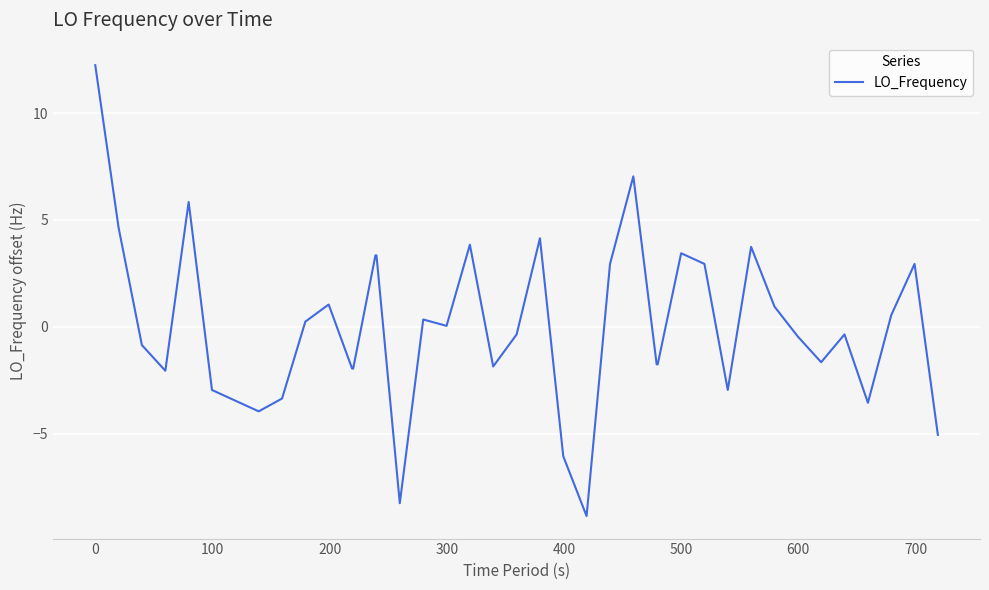

What is the greatest value displayed?

12.2